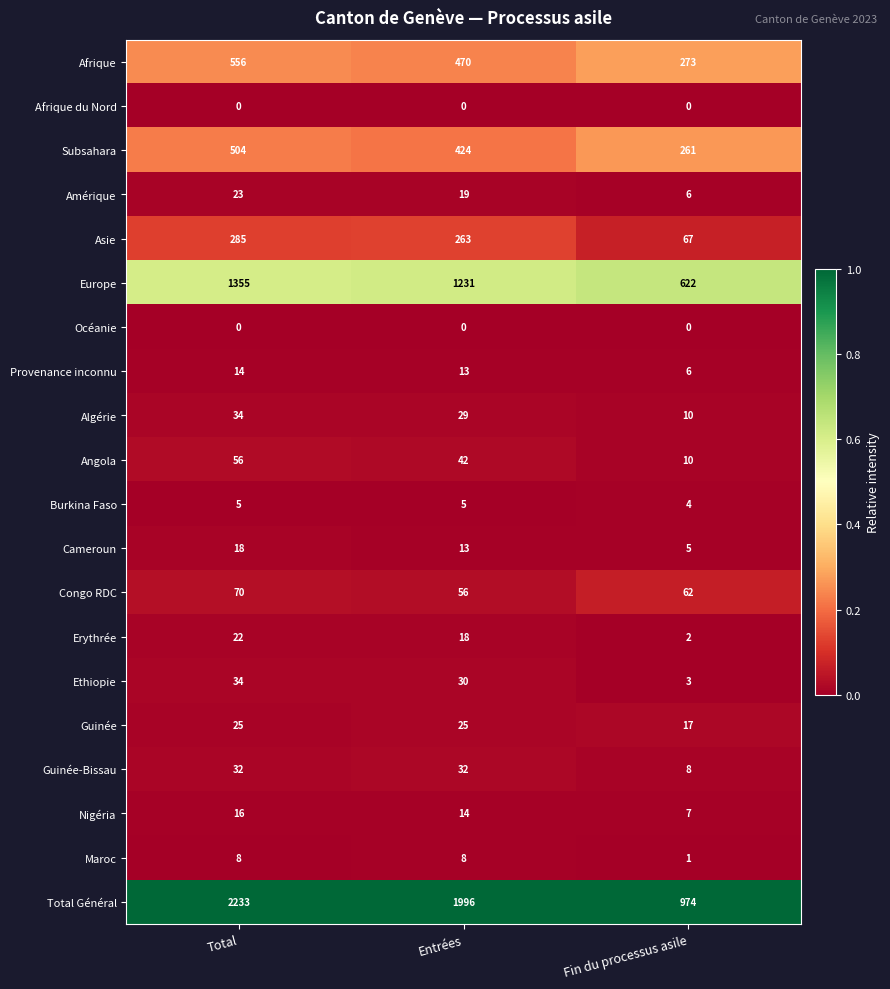

Is the value of Amérique at Fin du processus asile greater than the value of Océanie at Entrées?

Yes